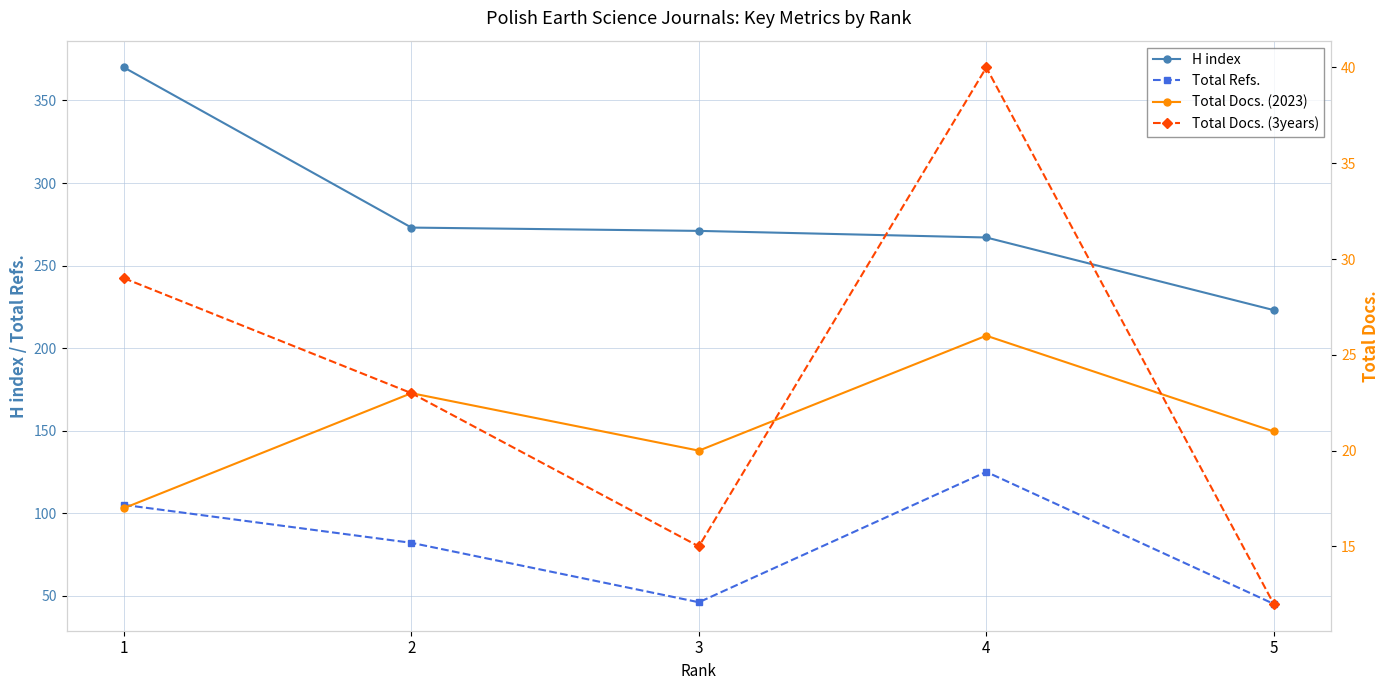

Which series has the widest spread of values?

H index